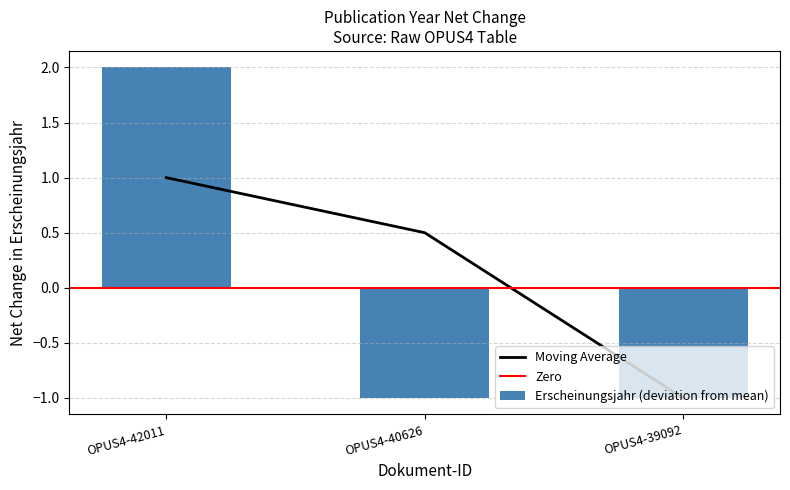

What is the difference between the values at OPUS4-42011 and OPUS4-40626?

3